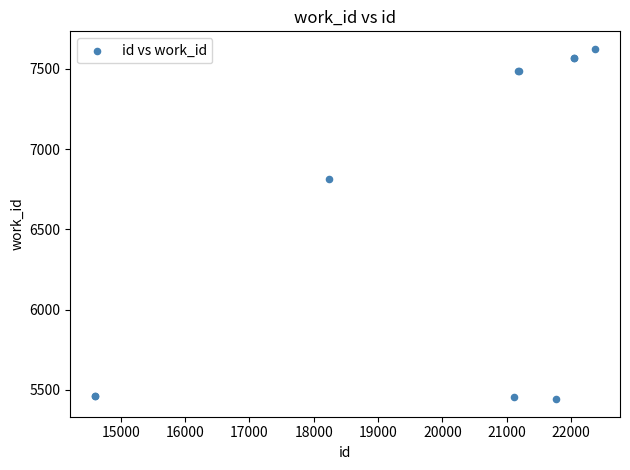

What Y value in the scatter plot is closest to 6533?

6813